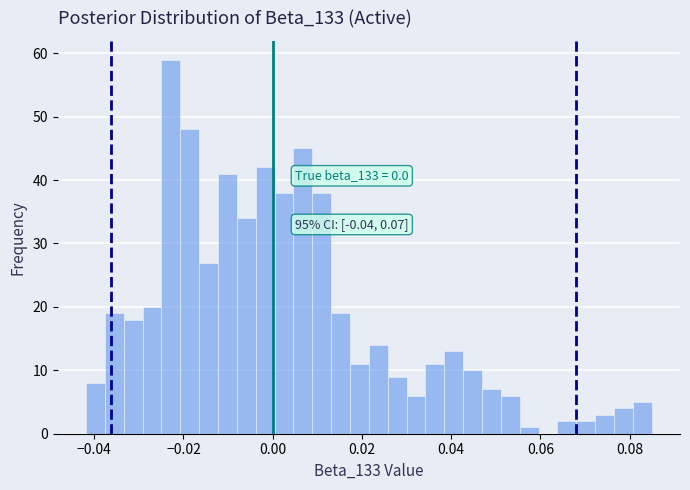

Read against the x-axis, roughly where is the centre of the tallest bar?

-0.022